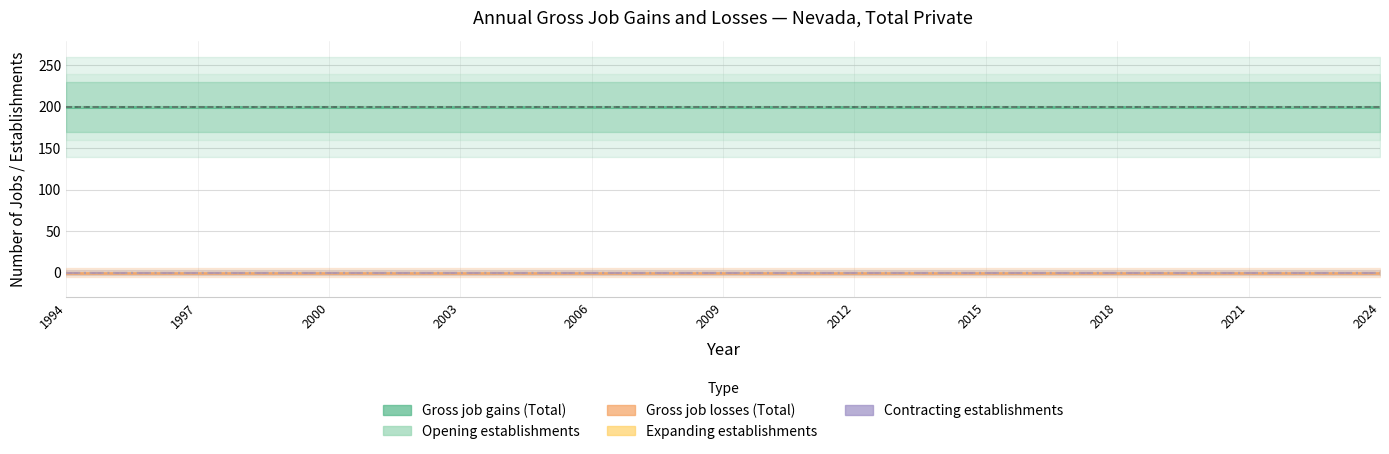

Which series has the widest spread of values?

Gross job gains (Total)